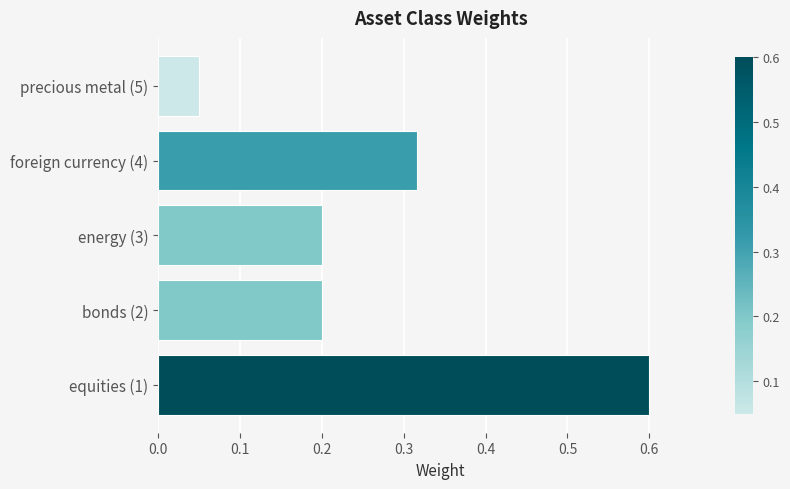

Between energy (3) and precious metal (5), which is larger?

energy (3)